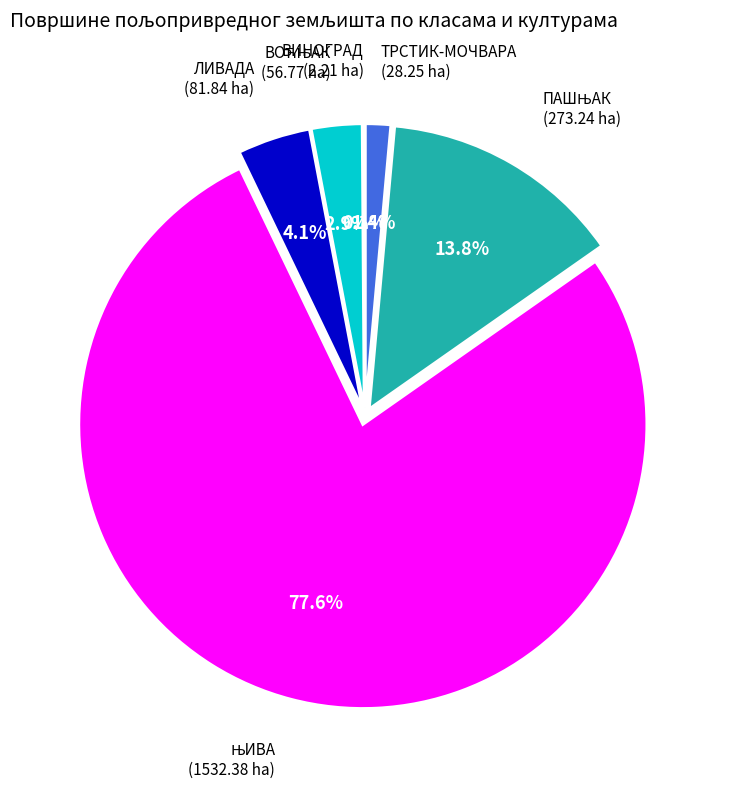

Does any single category account for the majority?

Yes